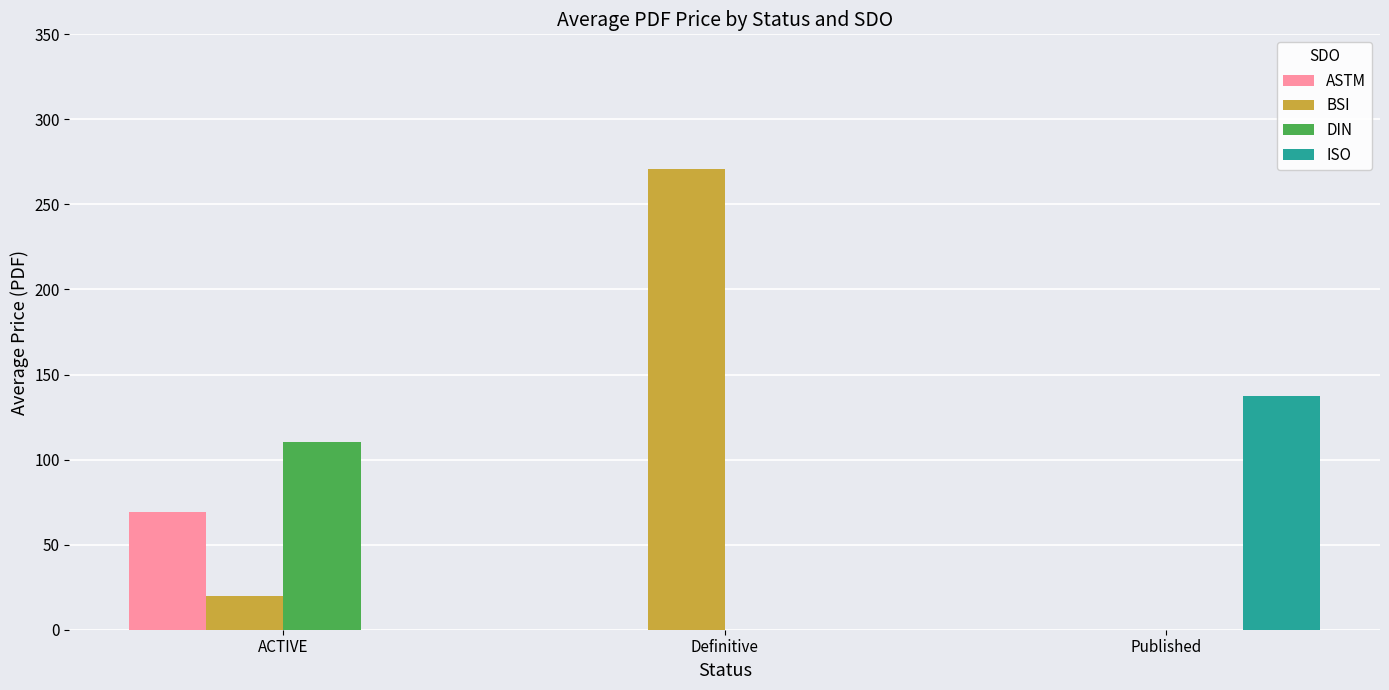

At which category is the sum across all series the highest?

Definitive